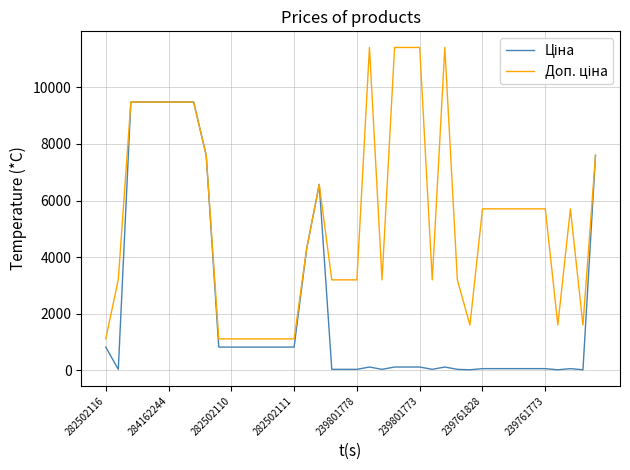

How many lines are shown in the chart?

2